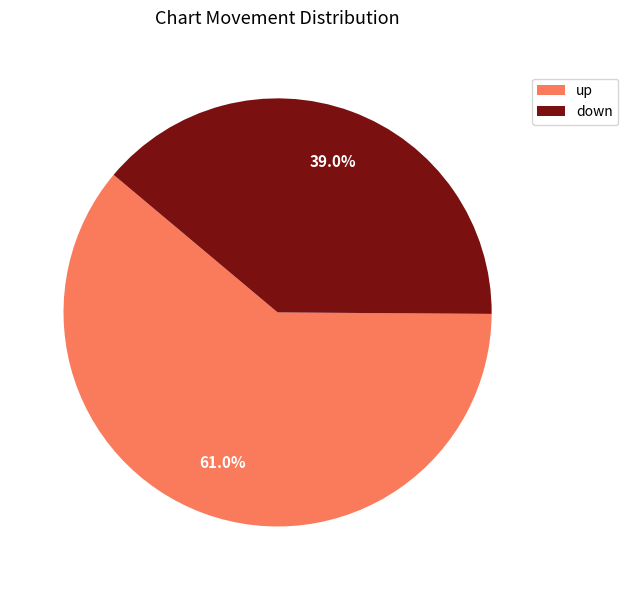

What is the largest slice in the pie chart?

up